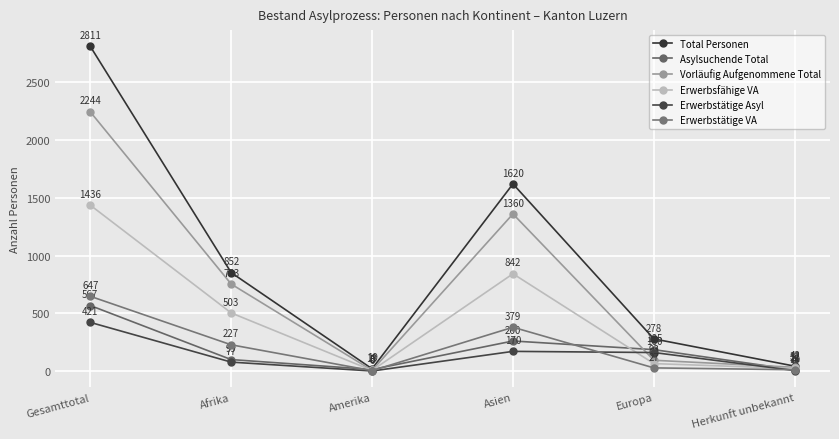

True or false: Total Personen and Erwerbsfähige VA intersect in this chart.

False